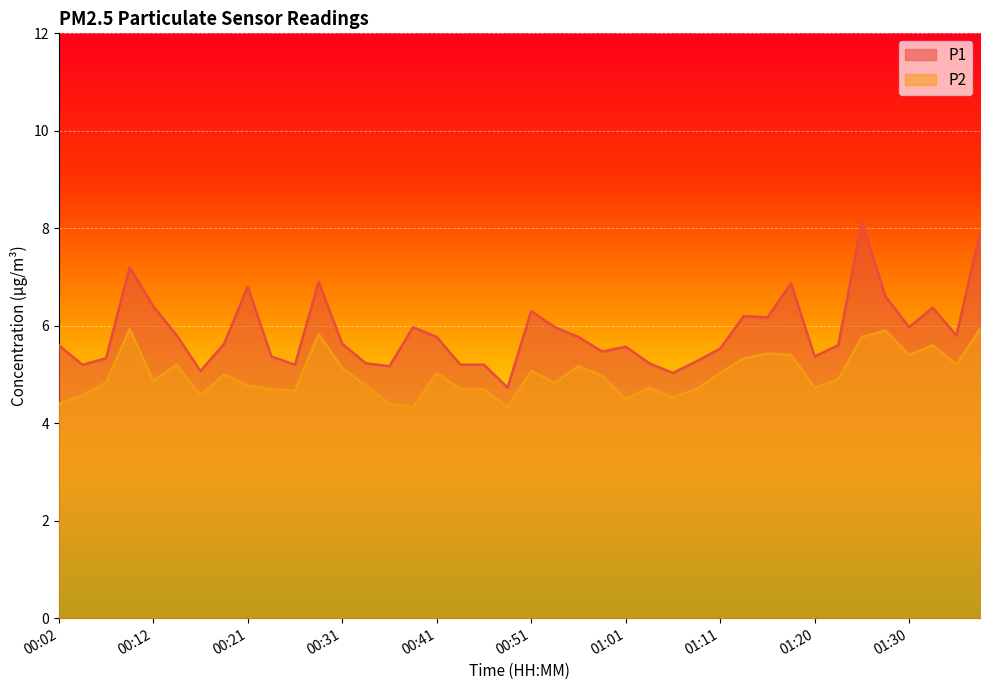

What is the average value of the P1 series?

5.9